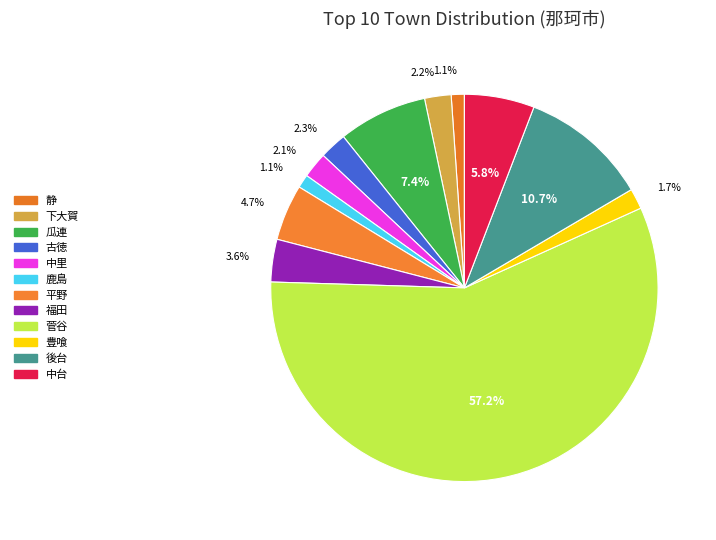

Count the number of slices in the pie.

12